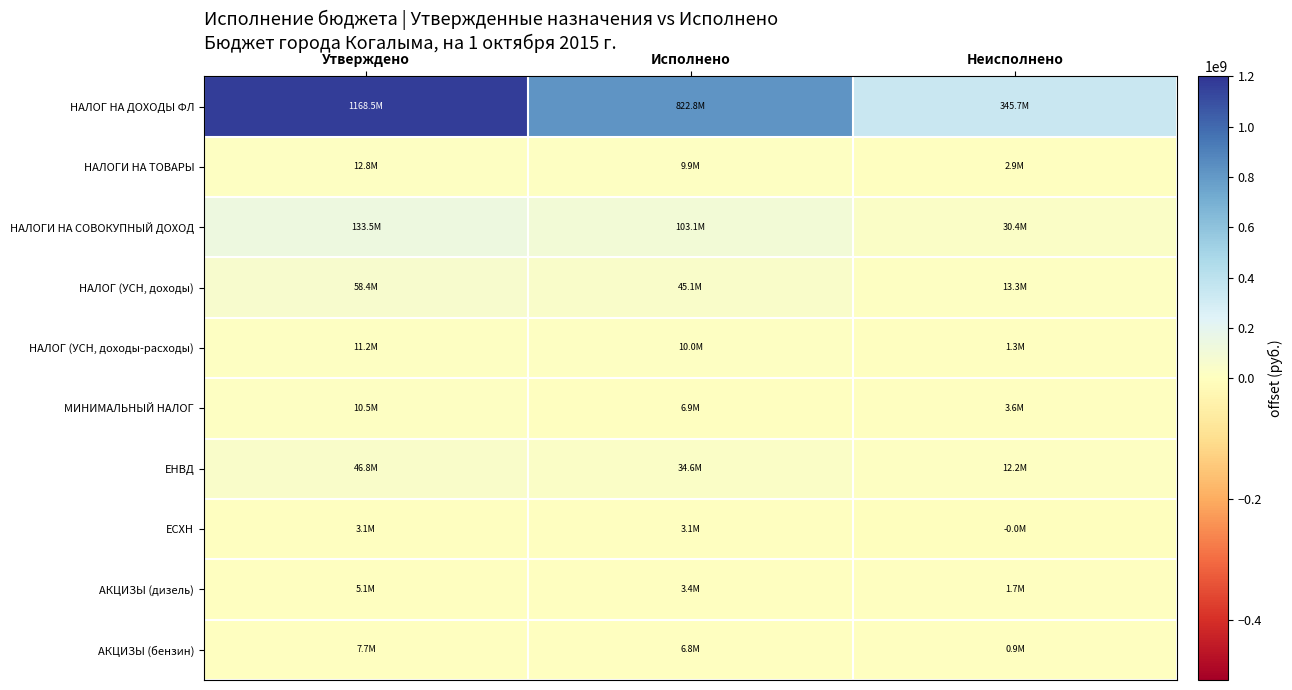

What is the smallest value displayed?

-15501.2